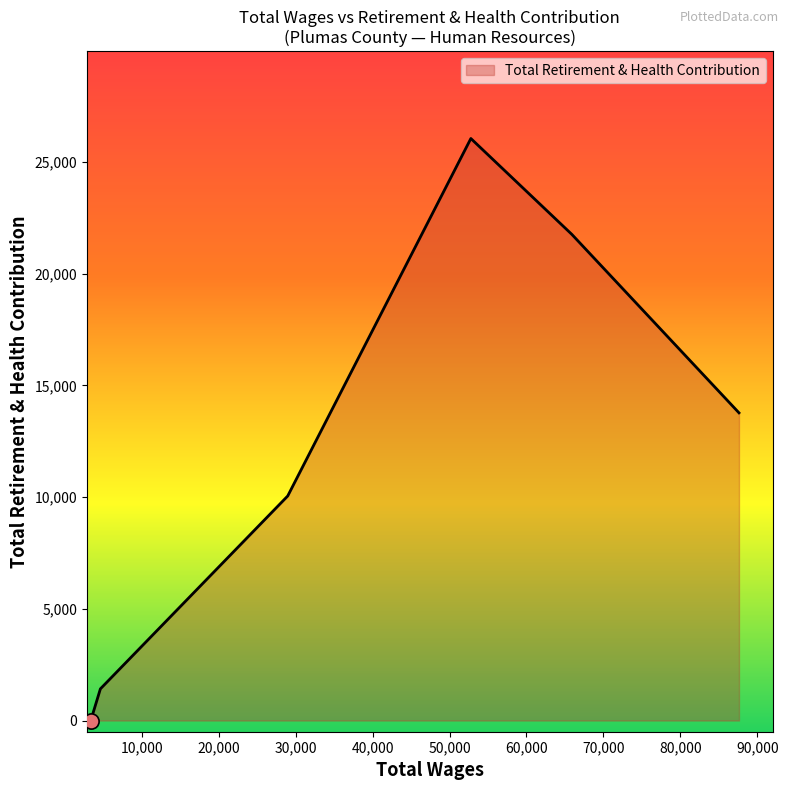

What is the sum of all values?

73034